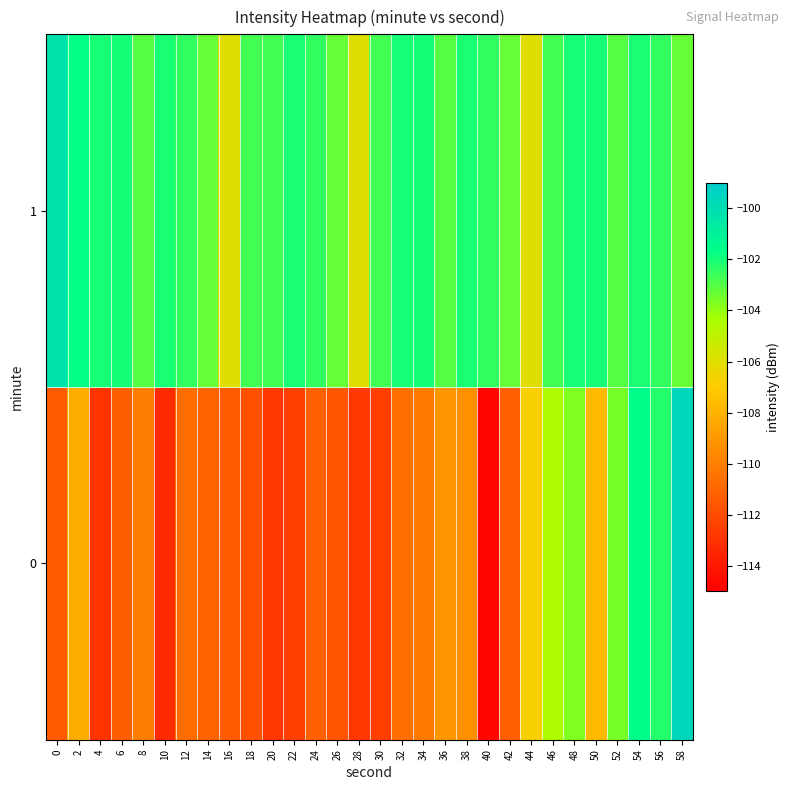

Reading right to left, what are all the values shown in this chart?

0: 58=-99.6	56=-102.2	54=-101.6	52=-103.6	50=-107.7	48=-103.7	46=-104.5	44=-106.8	42=-111.2	40=-114.7	38=-109.3	36=-109.2	34=-110.2	32=-110.7	30=-112.5	28=-112.8	26=-111.6	24=-111.2	22=-112.5	20=-112.8	18=-111.8	16=-111.4	14=-111.1	12=-110.7	10=-113.3	8=-110.1	6=-111.3	4=-113.0	2=-108.2	0=-111.4
1: 58=-103.3	56=-102.5	54=-102.1	52=-103.0	50=-102.0	48=-102.0	46=-102.7	44=-106.0	42=-103.3	40=-102.5	38=-102.1	36=-103.0	34=-102.0	32=-102.0	30=-102.7	28=-106.0	26=-103.3	24=-102.5	22=-102.1	20=-102.7	18=-102.7	16=-106.0	14=-103.3	12=-102.5	10=-102.1	8=-103.0	6=-102.0	4=-102.0	2=-101.7	0=-100.2